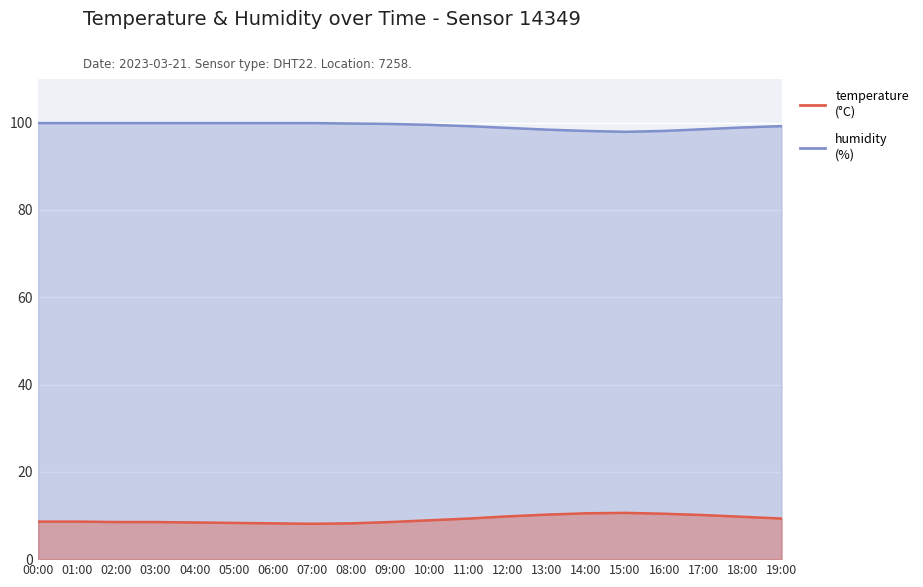

What is the maximum value for temperature?

10.6